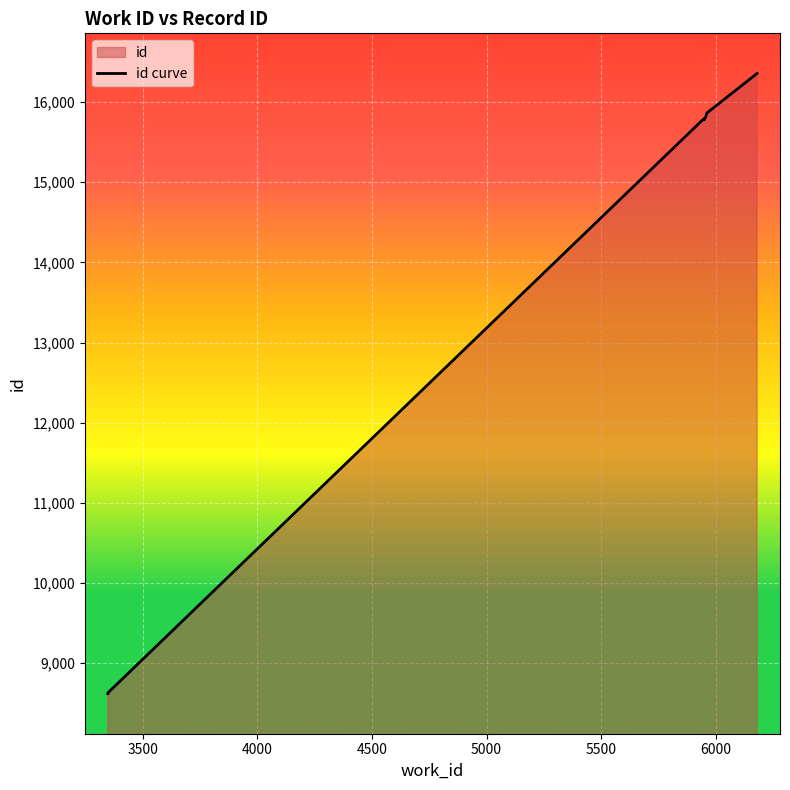

Where does the data first go above 15800?

6000